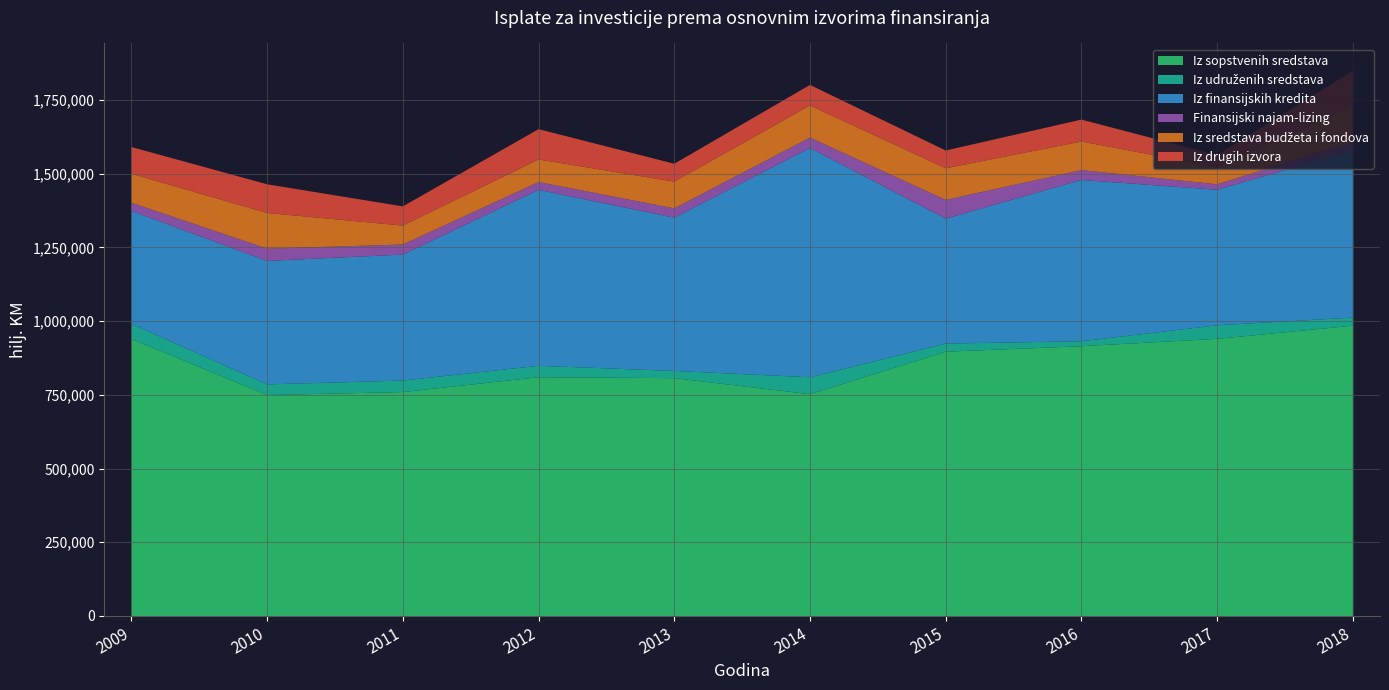

Reading left to right, extract all data points from this chart.

Iz sopstvenih sredstava: 939550.0	749296.0	759387.0	809724.0	806543.0	752158.0	896183.0	914833.6	939775.0	984517.0
Iz udruženih sredstava: 51388.0	36093.0	39012.0	38732.0	24449.0	57425.0	27657.0	16757.2	46062.0	27443.0
Iz finansijskih kredita: 382649.0	418697.0	427284.0	596626.0	519695.0	777381.0	423718.0	547107.4	459554.0	566966.0
Finansijski najam-lizing: 27848.0	41694.0	34029.0	26453.0	31606.0	35373.0	63469.0	33372.1	18458.0	28974.0
Iz sredstava budžeta i fondova: 98120.0	120937.0	64268.0	76604.0	90660.0	109027.0	107247.0	96902.5	58498.0	120324.0
Iz drugih izvora: 90778.0	97234.0	65038.0	102751.0	60631.0	69518.0	60263.0	74319.5	40470.0	120880.0